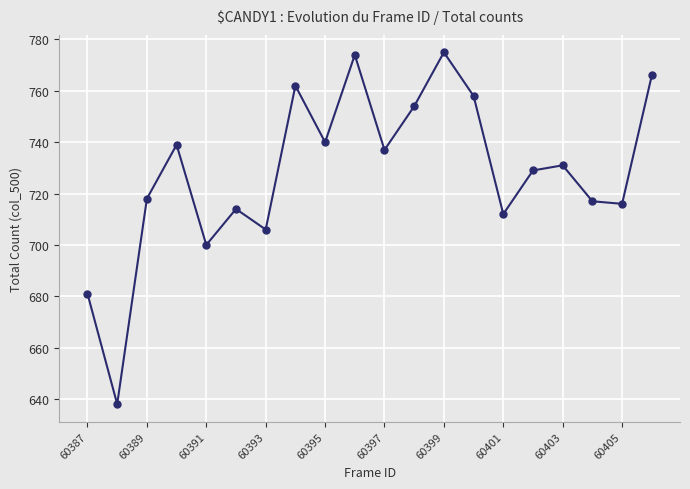

What is the greatest value displayed?

775